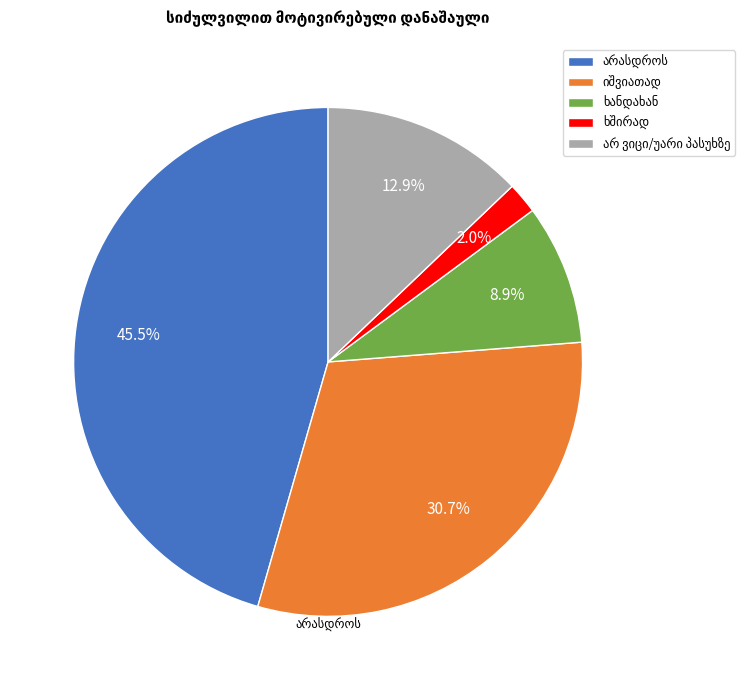

Is there any slice that represents more than half of the pie?

No